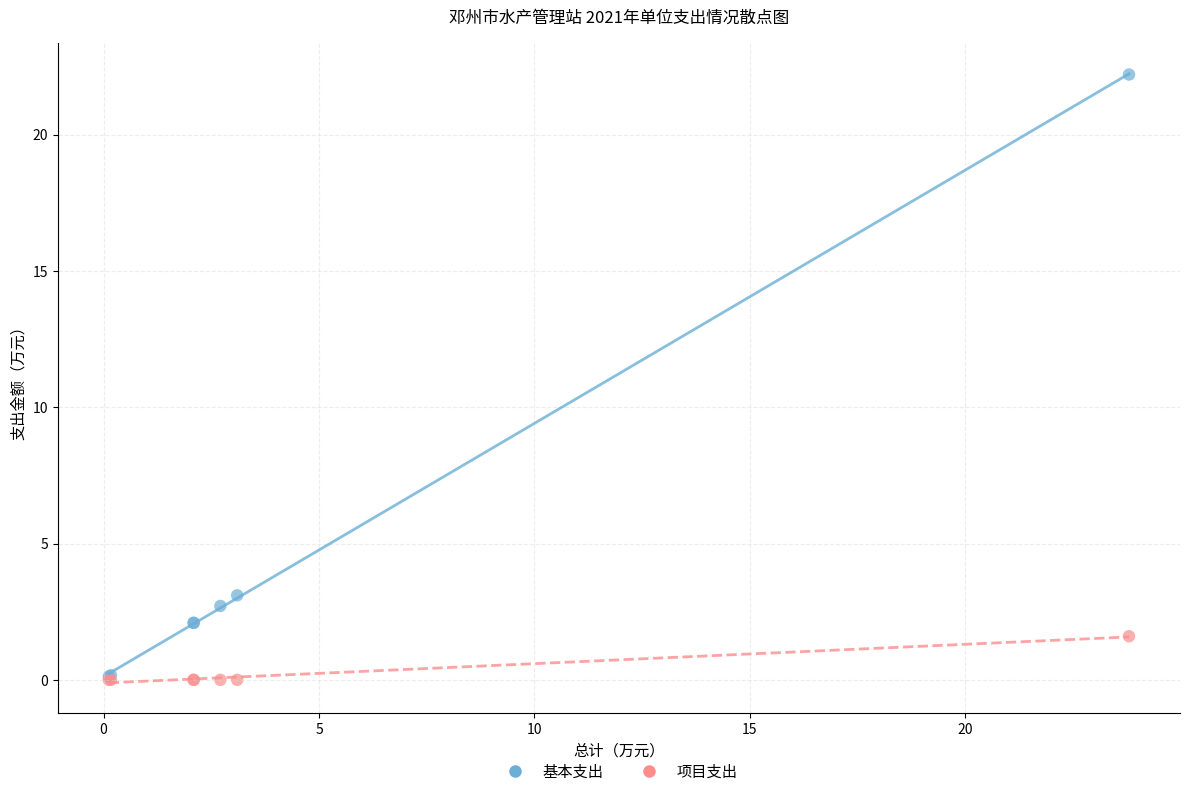

Which series has the widest spread of Y values?

基本支出